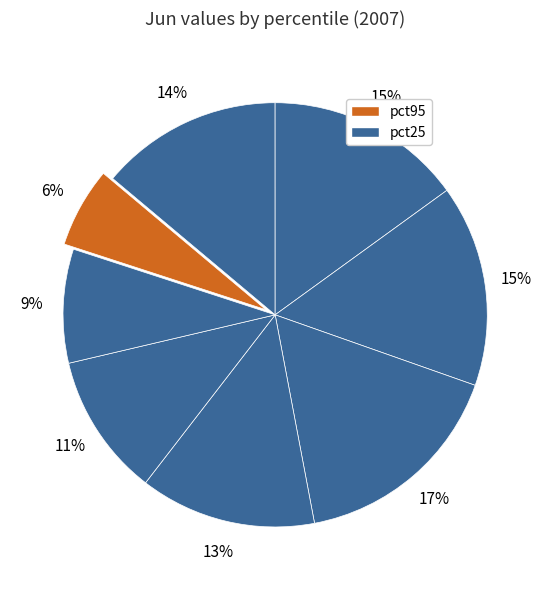

Rank the categories by value from highest to lowest.

pct55, pct45, pct35, pct25, pct65, pct75, pct85, pct95